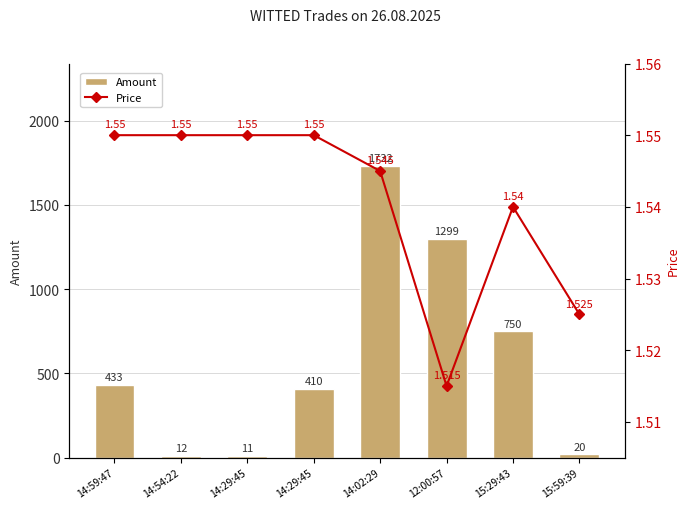

What value does the Price series have at 12:00:57?

1.5